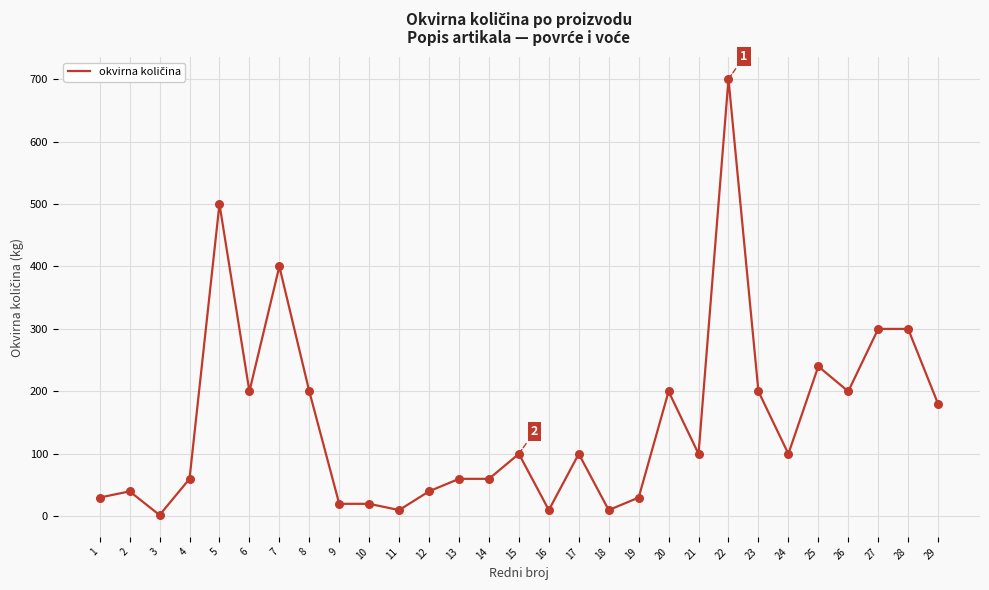

Between 22 and 29, which is larger?

22